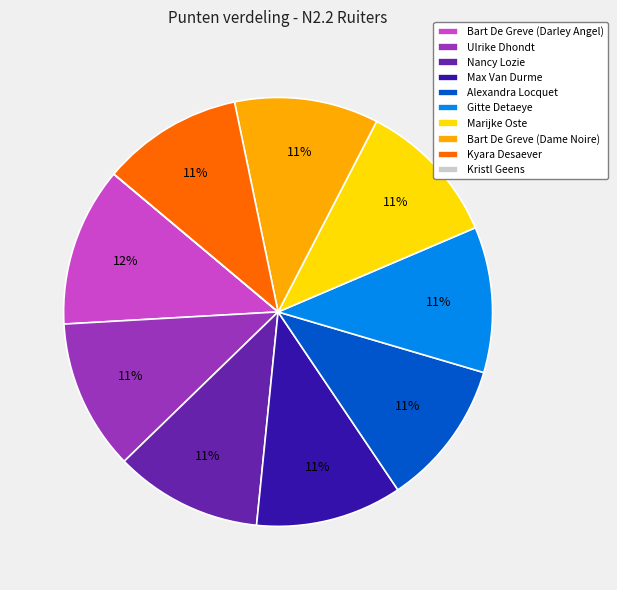

To the nearest percent, what is the average slice percentage?

10%